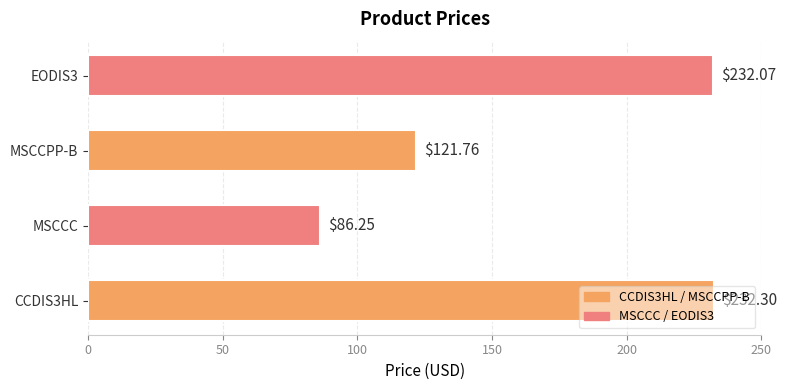

Where is the data nearest to the value 159?

MSCCPP-B